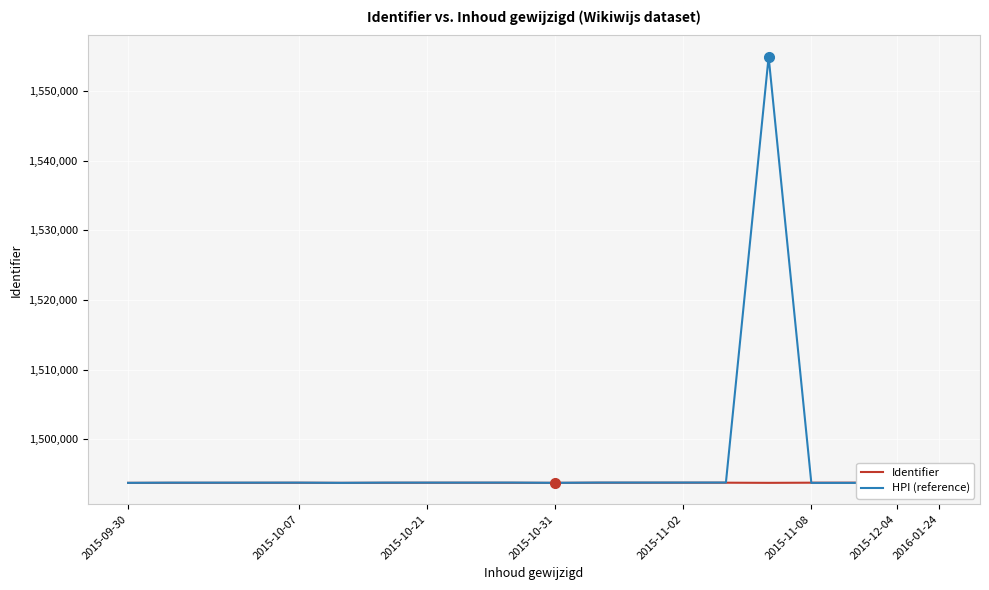

Is it true that Identifier equals 791468 at 2015-09-30?

False